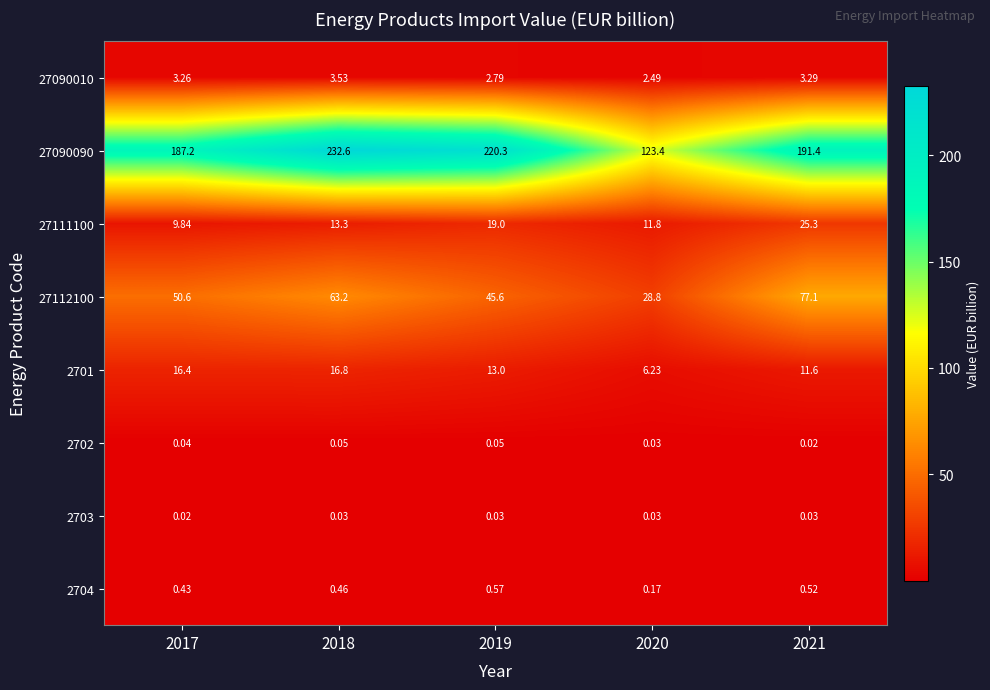

Between 2017 and 2018, which series saw the biggest shift?

27090090